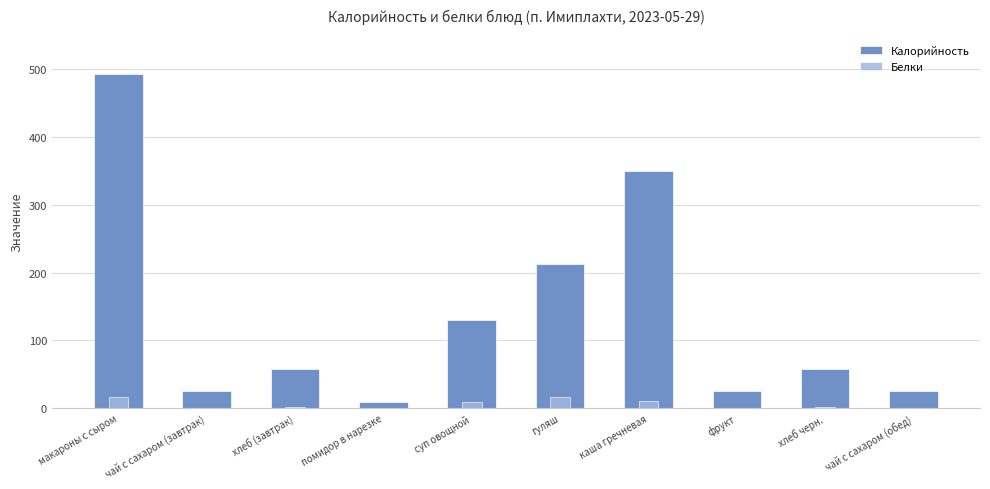

List the series in order of their peak value, lowest first.

Белки, Калорийность